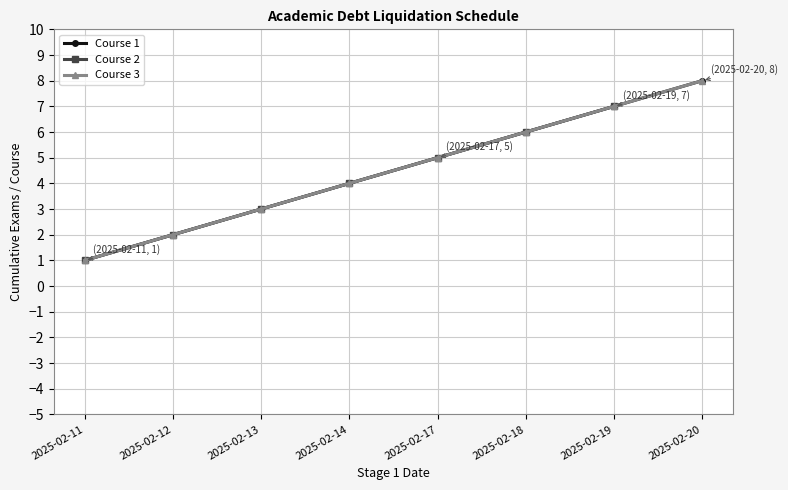

What is the difference between the Course 1 values at 2025-02-19 and 2025-02-14?

3